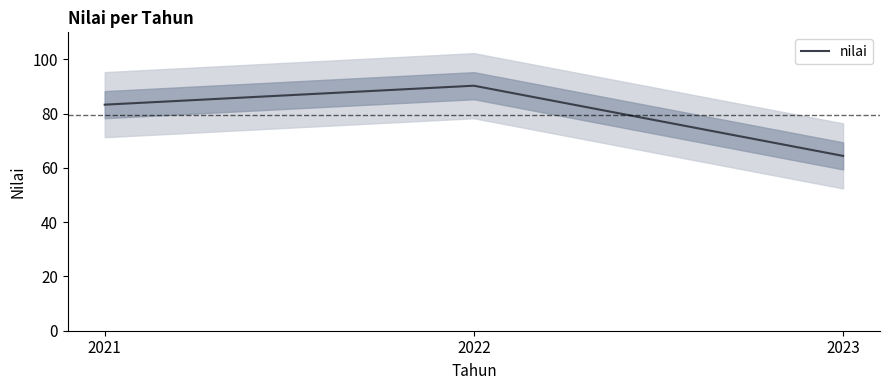

Rank the categories by value from highest to lowest.

2022, 2021, 2023